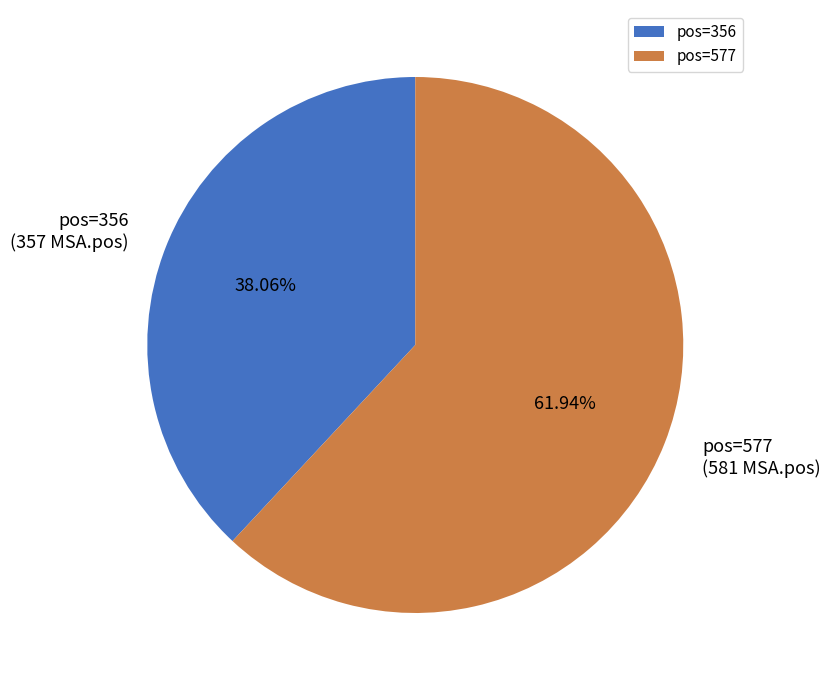

What is the largest slice in the pie chart?

pos=577